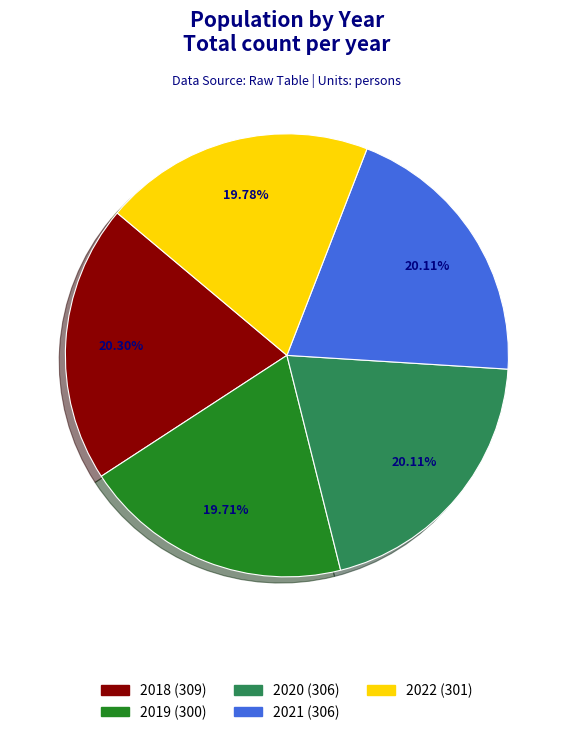

To the nearest percent, what is the average slice percentage?

20%